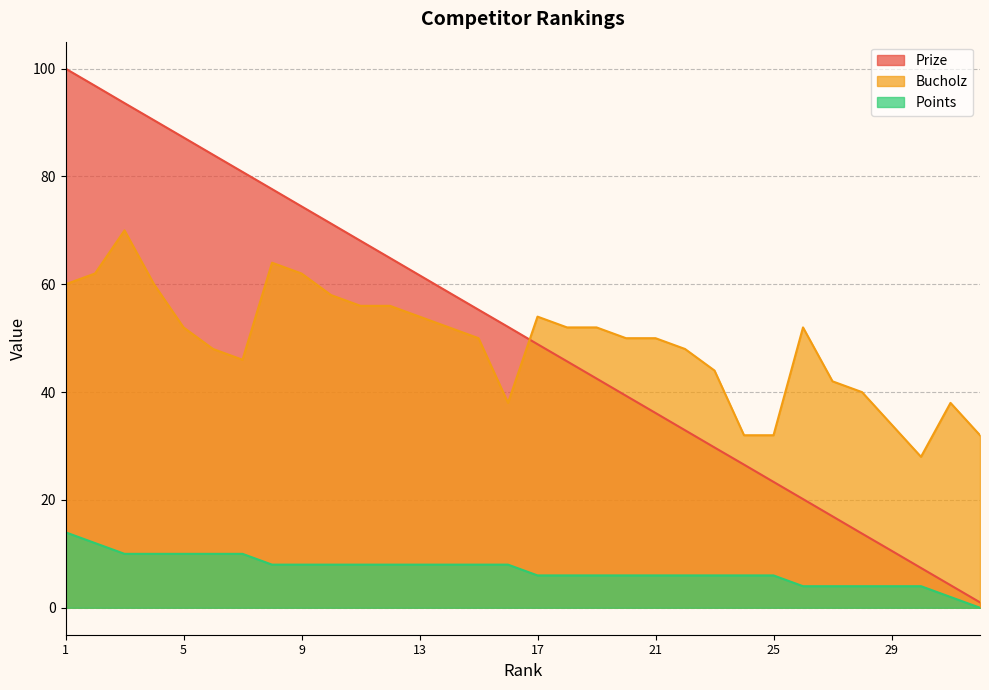

Which series has the largest total across all categories?

Prize